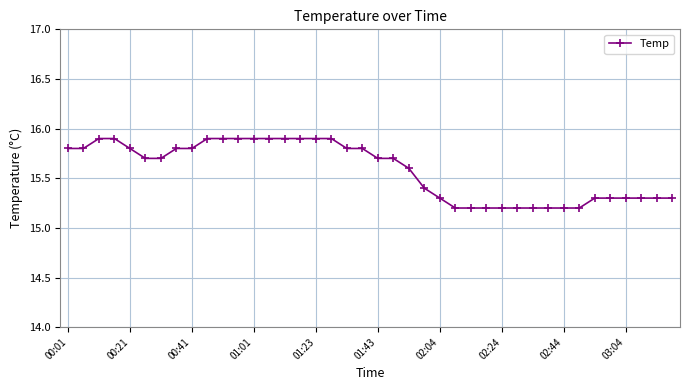

What is the difference between the maximum and minimum values?

0.7